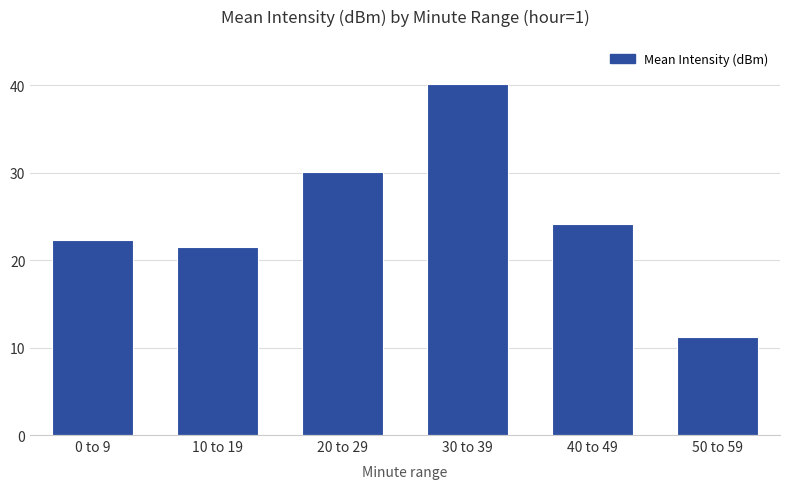

Rank the categories by value from highest to lowest.

30 to 39, 20 to 29, 40 to 49, 0 to 9, 10 to 19, 50 to 59